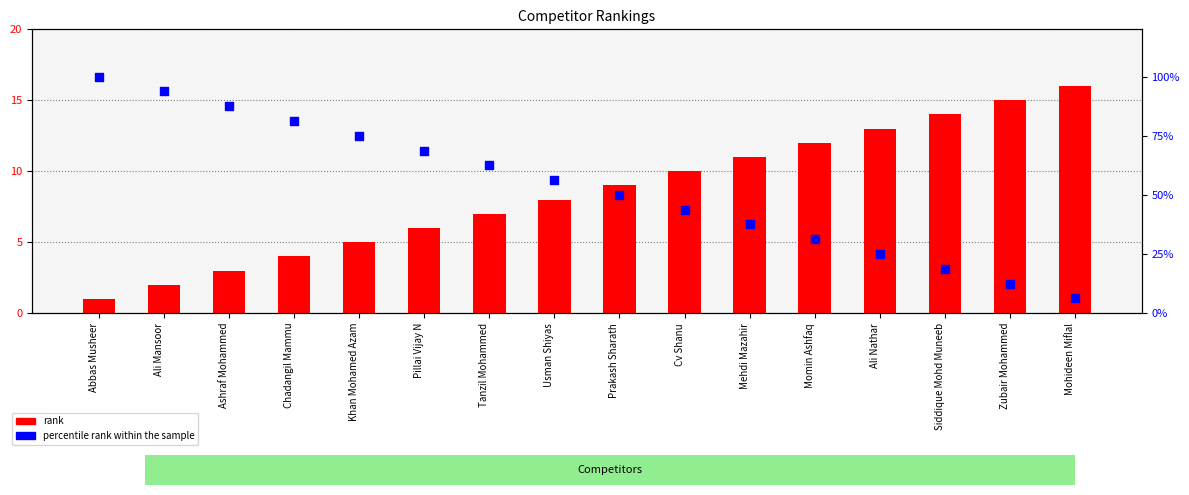

At how many categories does at least one series exceed 11?

16